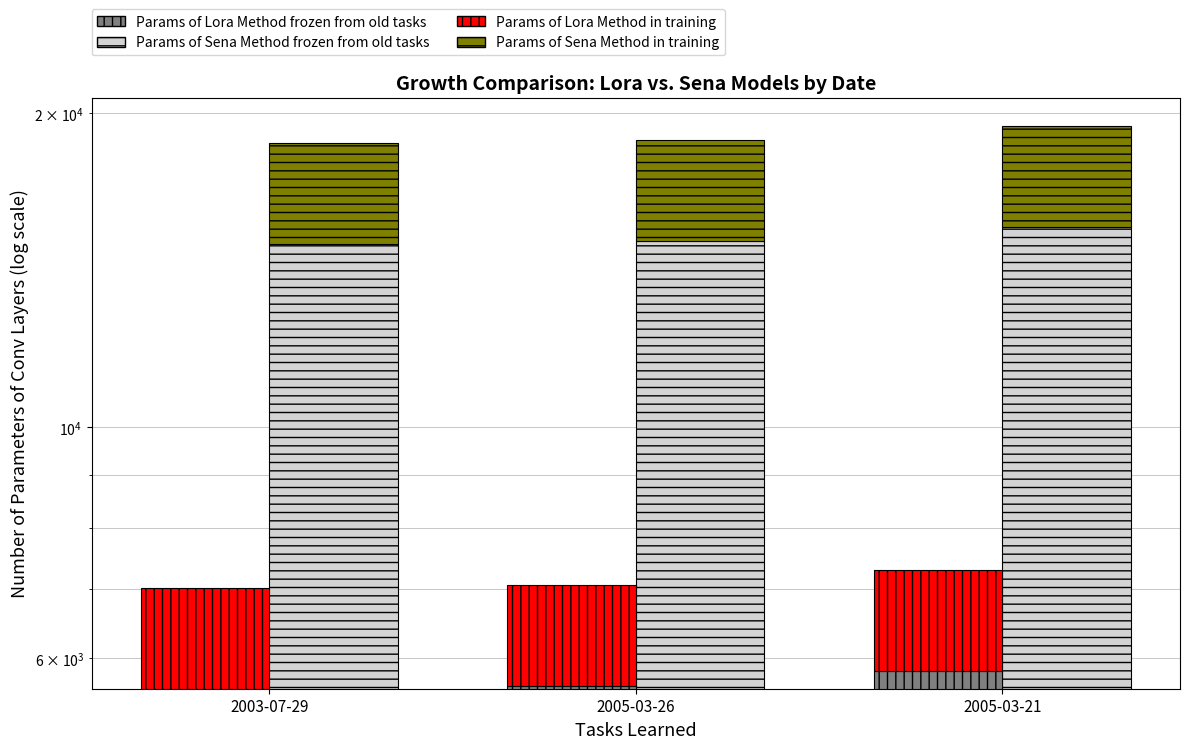

Does the chart contain any negative values?

No